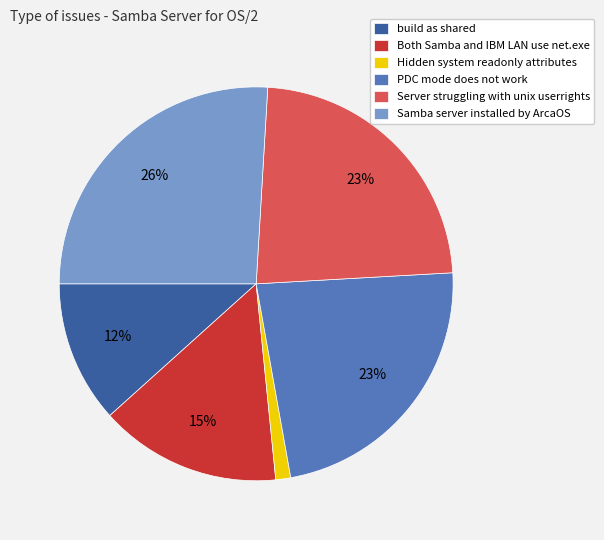

To the nearest percent, what percentage of the pie is Server struggling with unix userrights?

23%